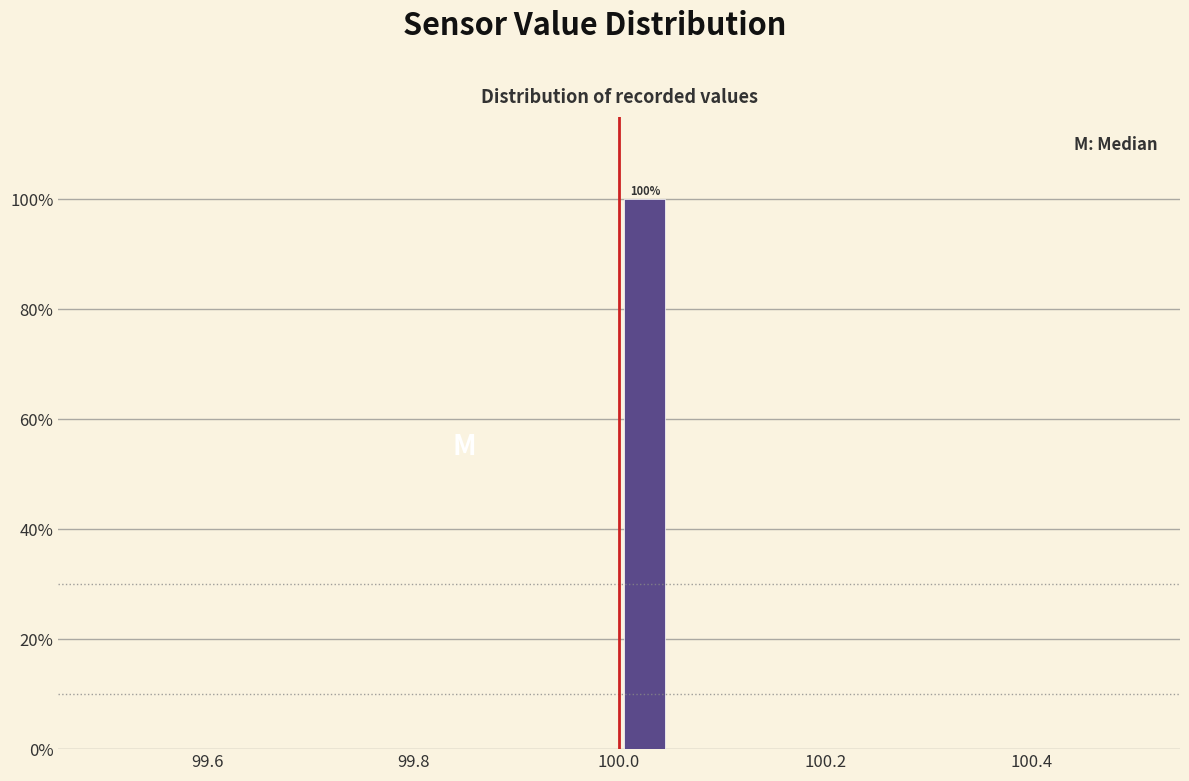

Around what value on the x-axis is the tallest bar? Give the approximate position of its centre, as read against the axis.

100.02